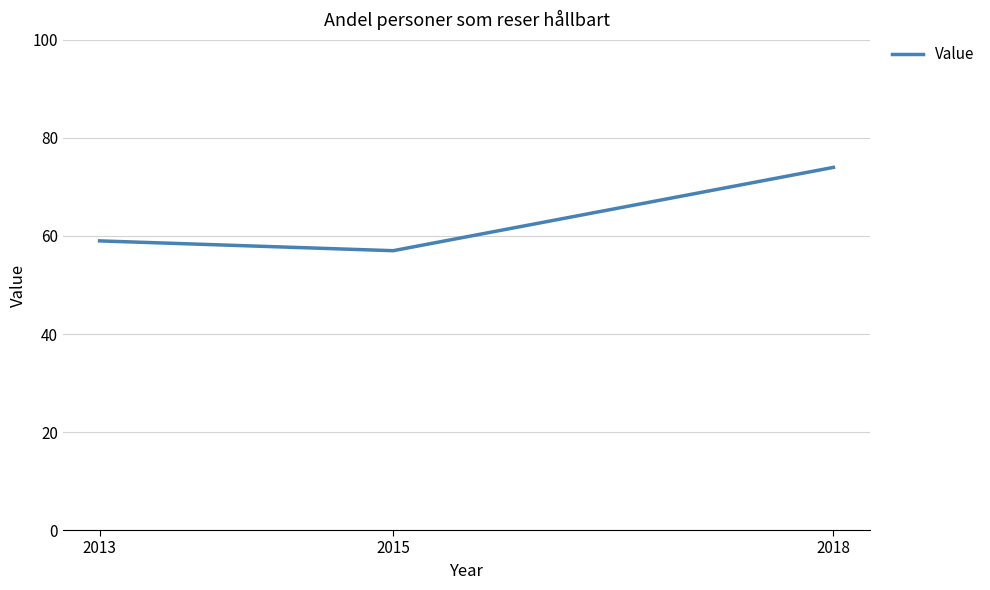

What is the difference between the maximum and minimum values?

17